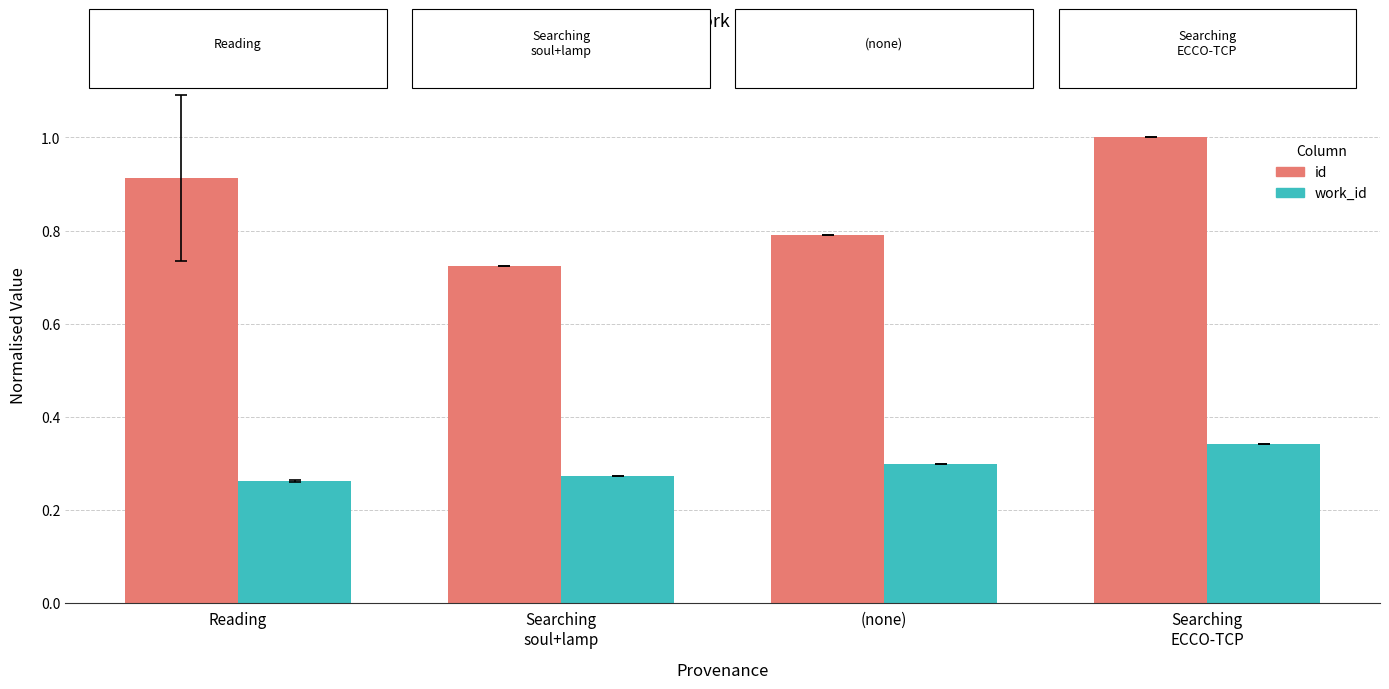

At how many categories does at least one series exceed 0?

4